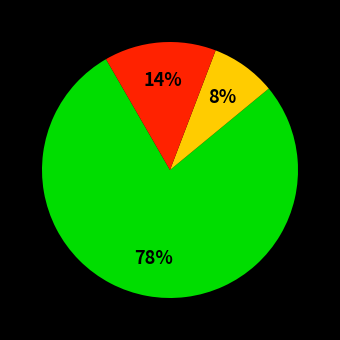

To the nearest percent, what is the average slice percentage?

33%